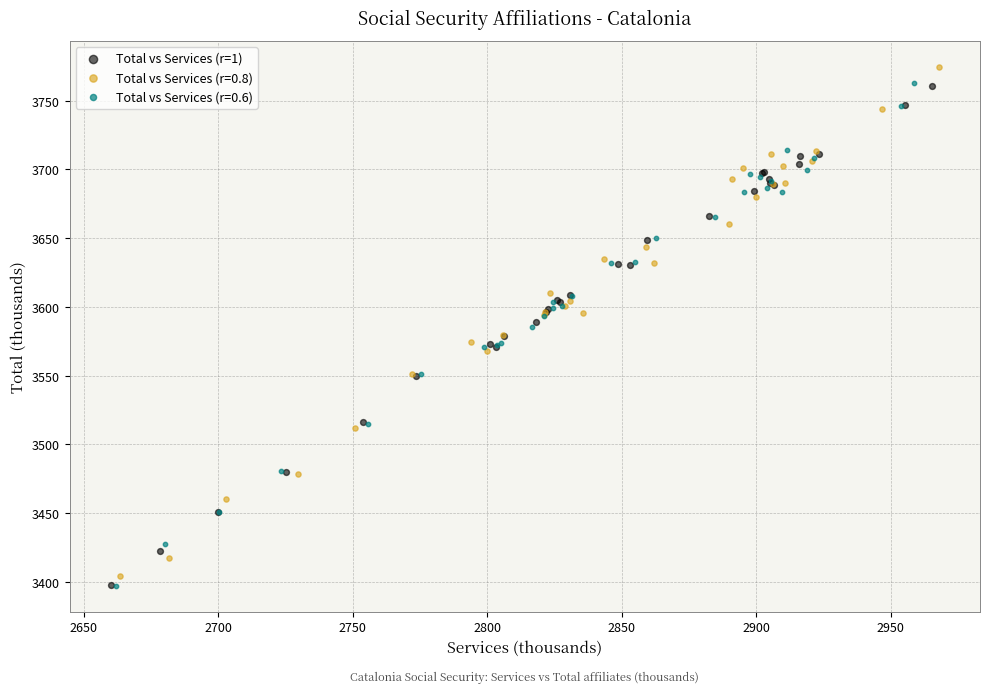

Which series has the widest spread of Y values?

Total vs Services (r=0.8)